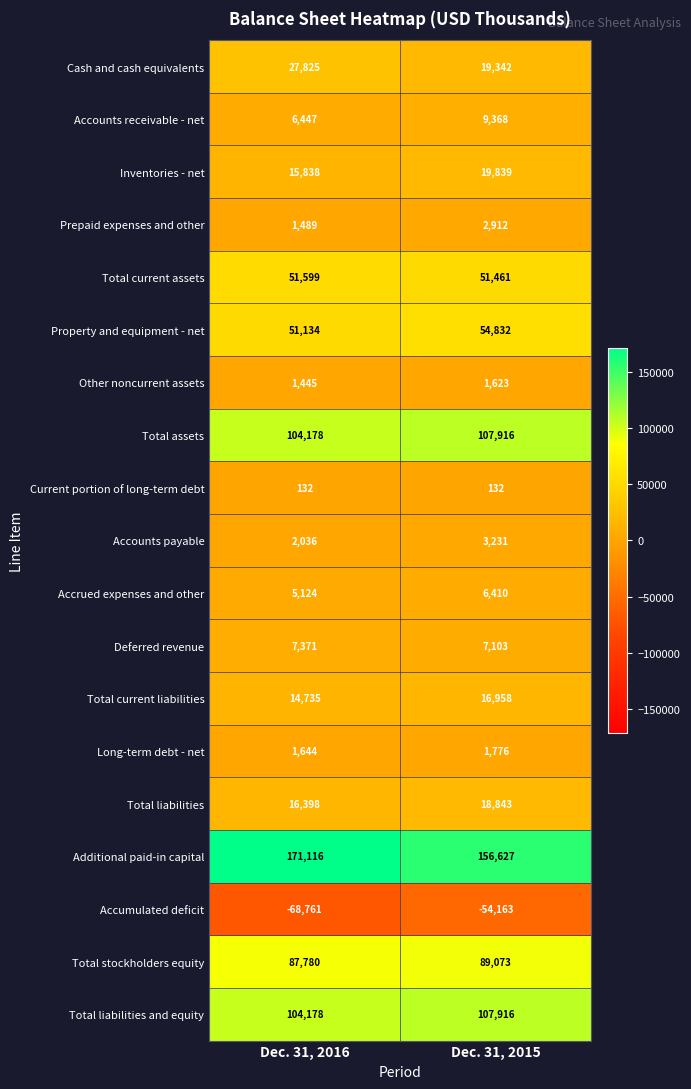

How many categories are shown in the chart?

2